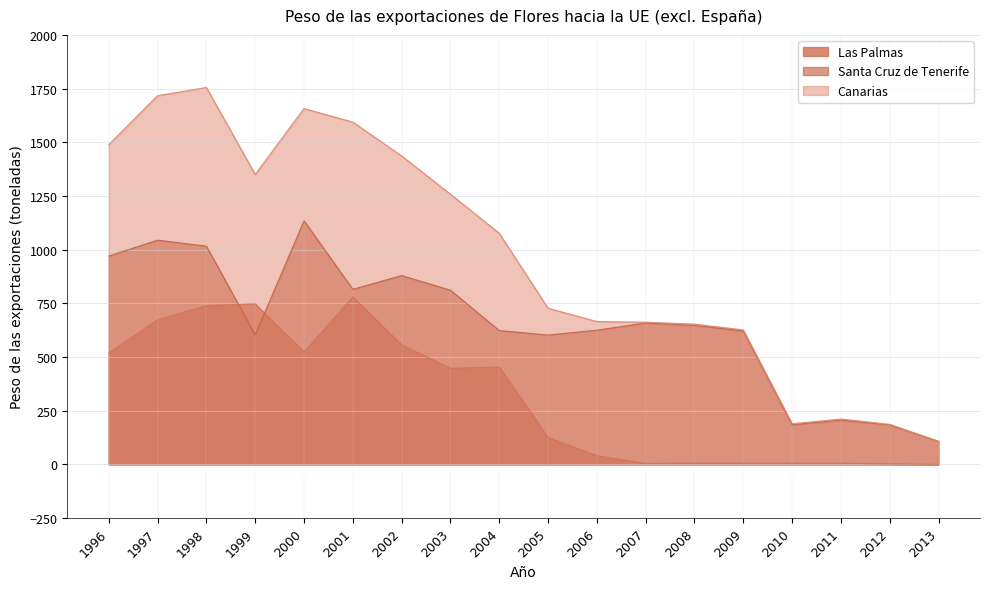

List the series in order of their overall mean, lowest first.

Las Palmas, Santa Cruz de Tenerife, Canarias